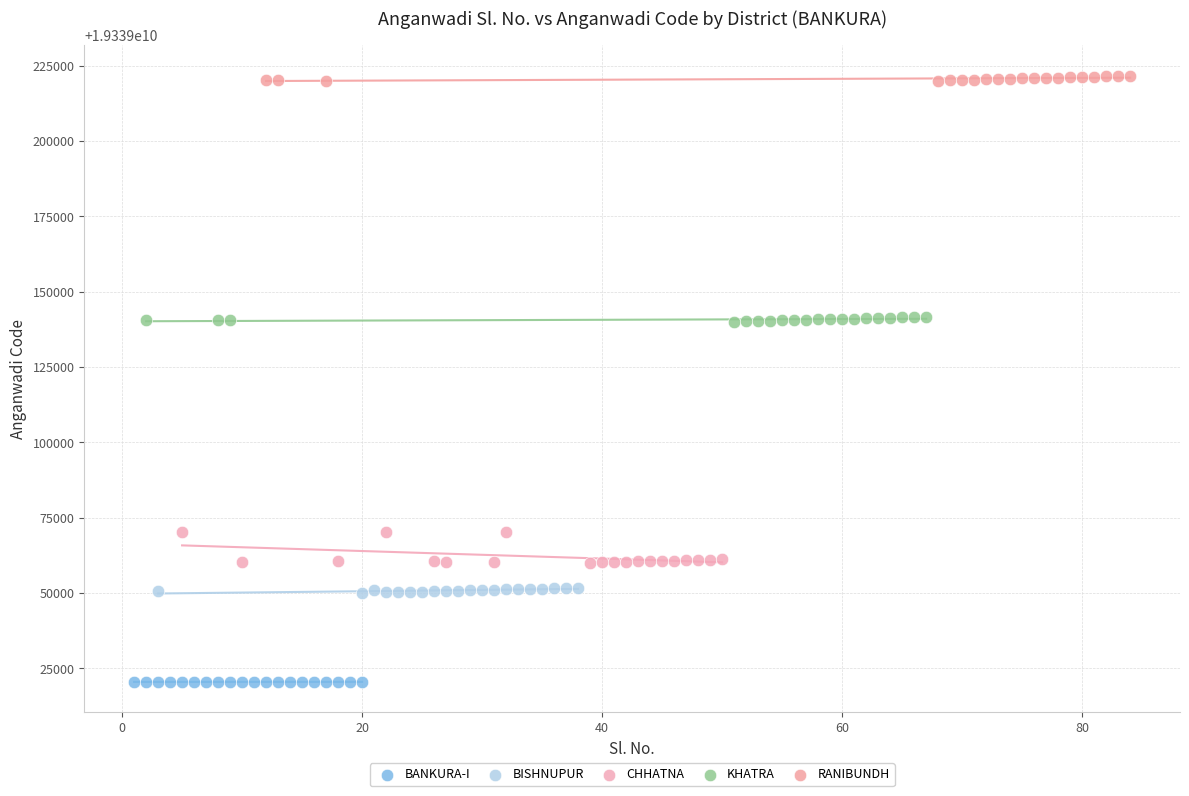

Which series reaches the maximum Y coordinate?

RANIBUNDH